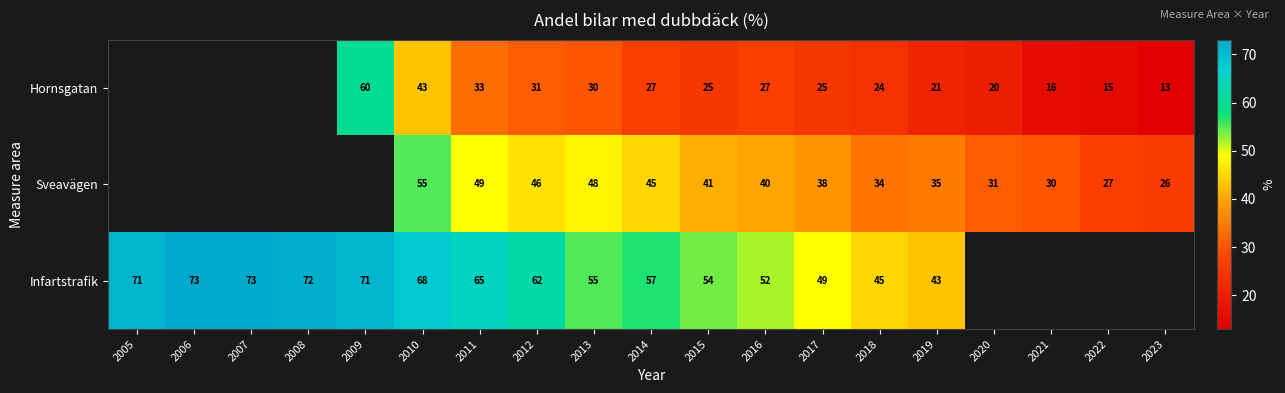

What is the sum of the Infartstrafik values at 2013 and 2017?

104